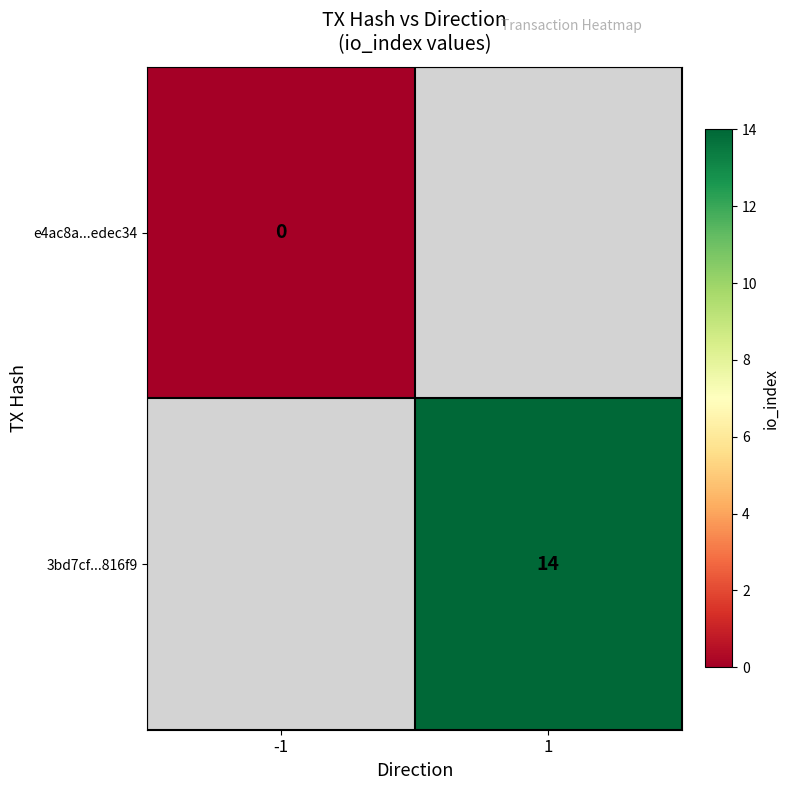

How many categories are shown in the chart?

2